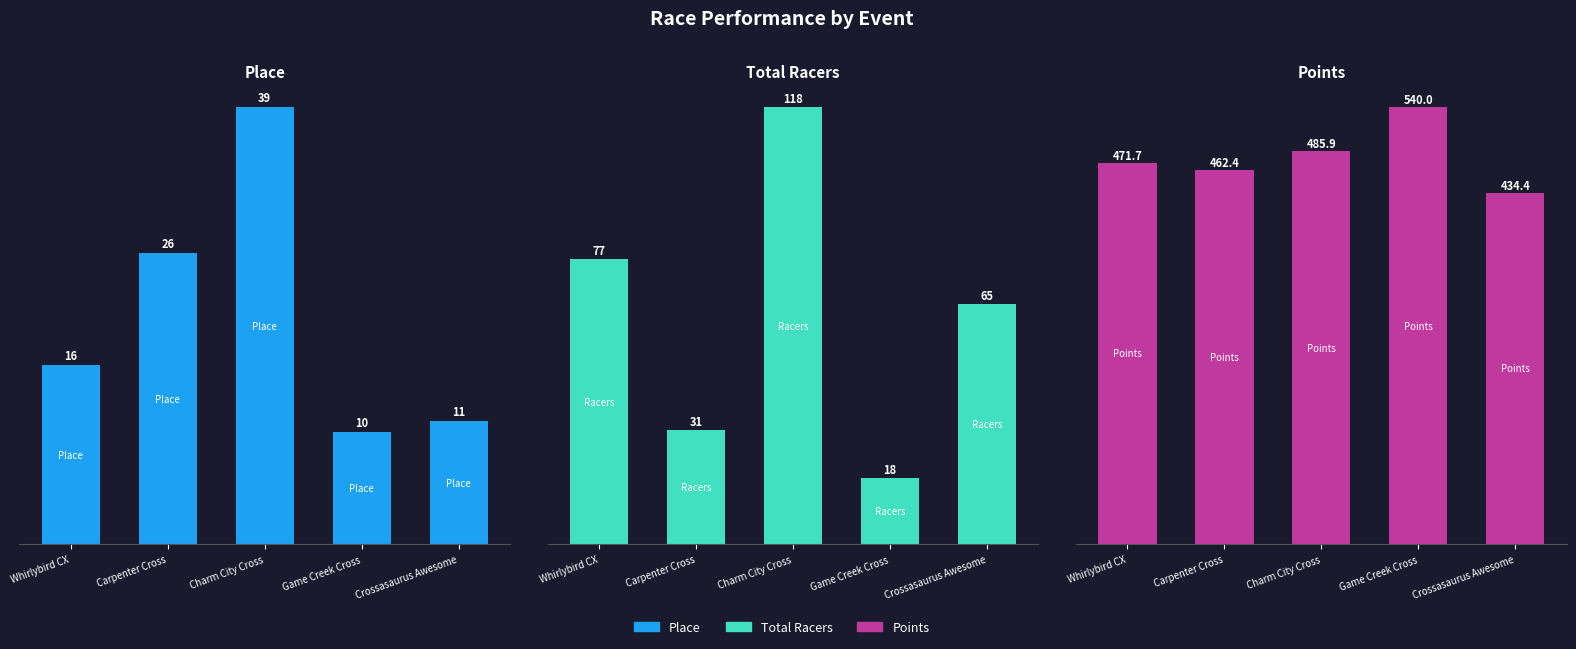

List the labels in order of Points value, largest first.

Game Creek Cross, Charm City Cross, Whirlybird CX, Carpenter Cross, Crossasaurus Awesome